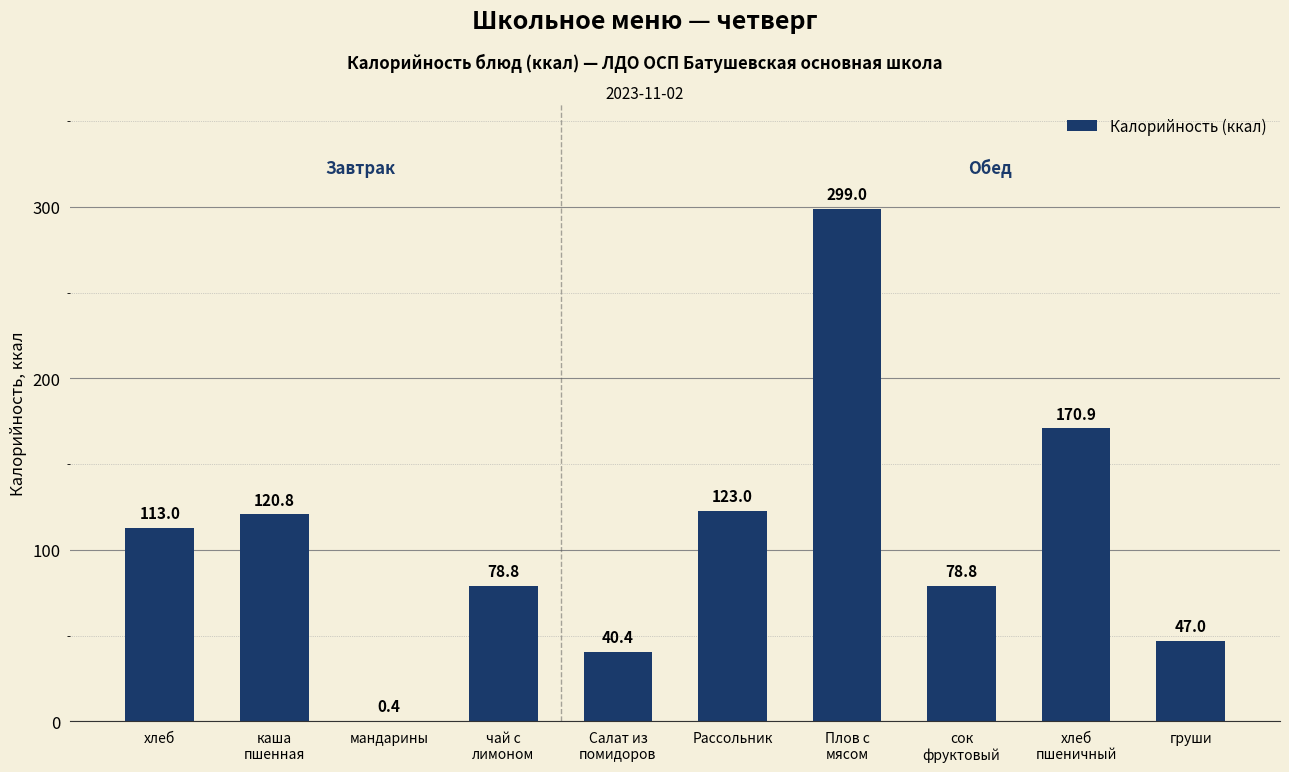

True or false: the data shows 424.2 at Плов с
мясом.

False